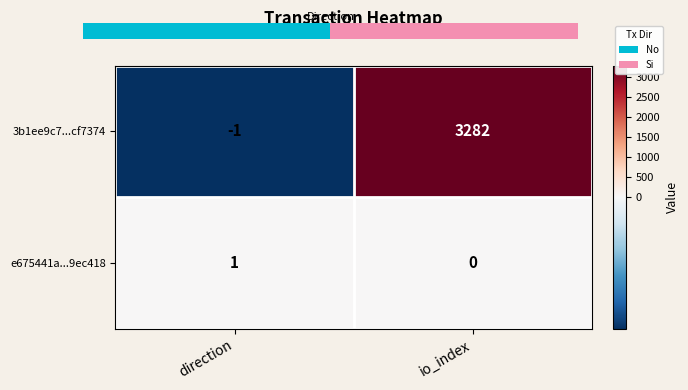

At which label does e675441a...9ec418 reach its peak?

direction